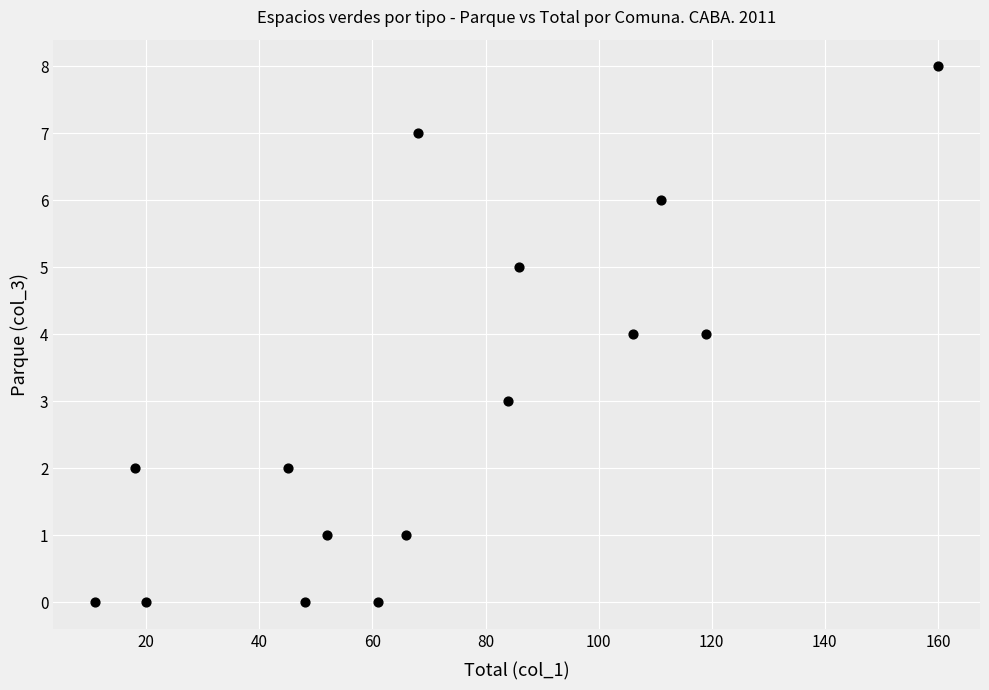

What is the range of Y values (max minus min)?

8